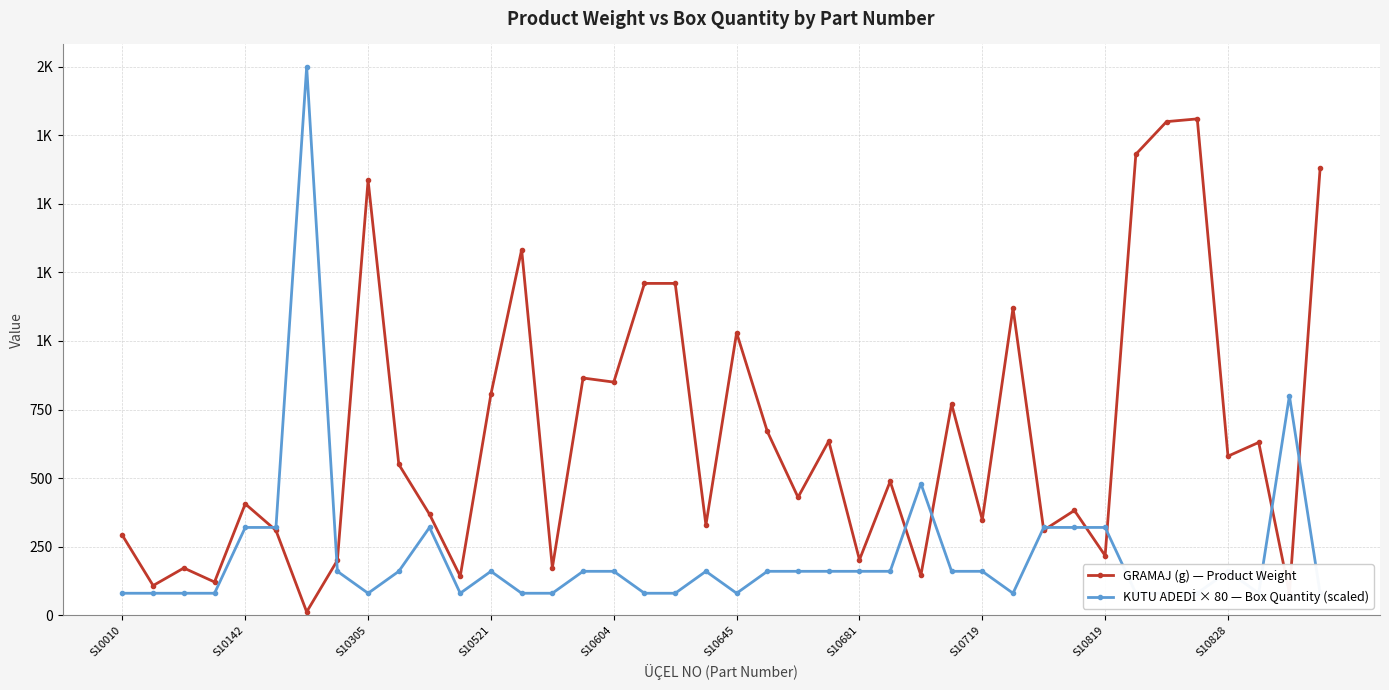

Which has a higher value, S10305 or S10681?

S10305